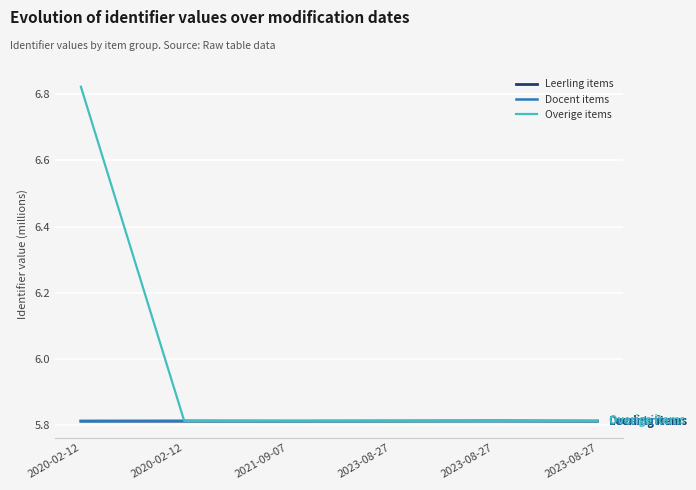

What are all the series names shown in the legend?

Leerling items, Docent items, Overige items